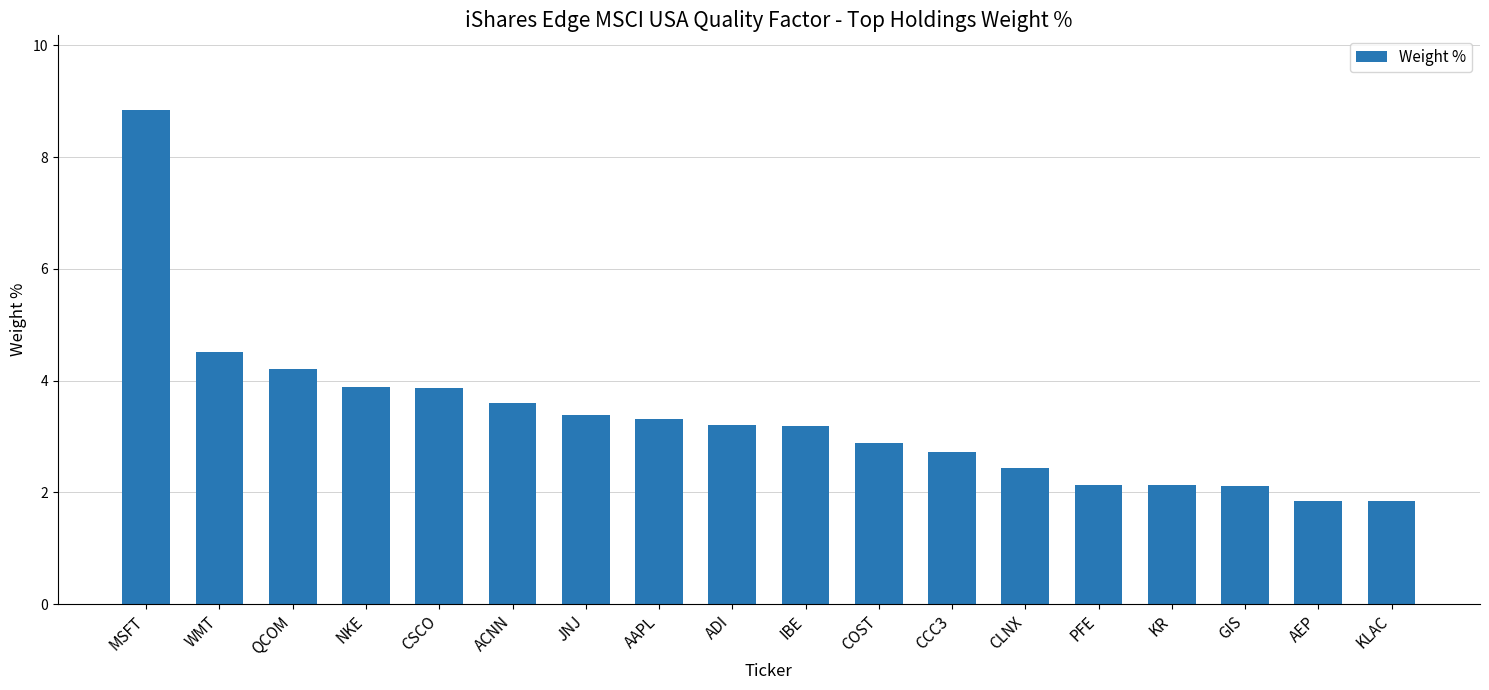

Which category has the highest value across all series?

MSFT